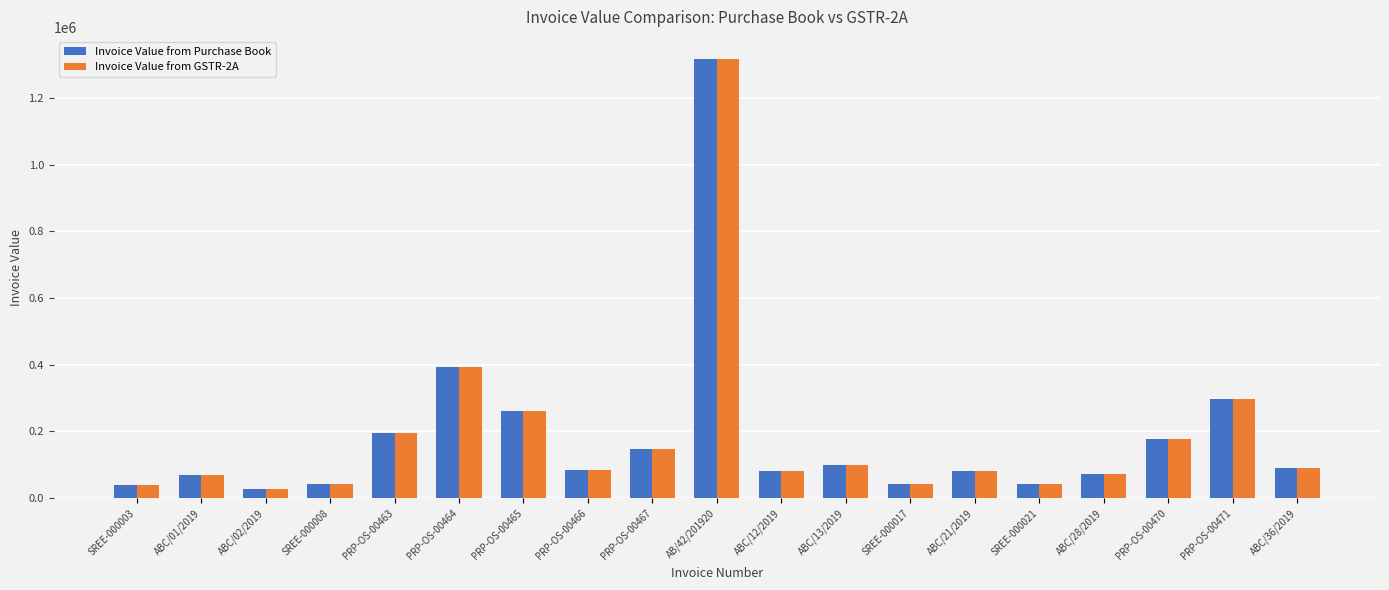

Is the value of Invoice Value from GSTR-2A at PRP-OS-00464 greater than the value of Invoice Value from Purchase Book at SREE-000003?

Yes